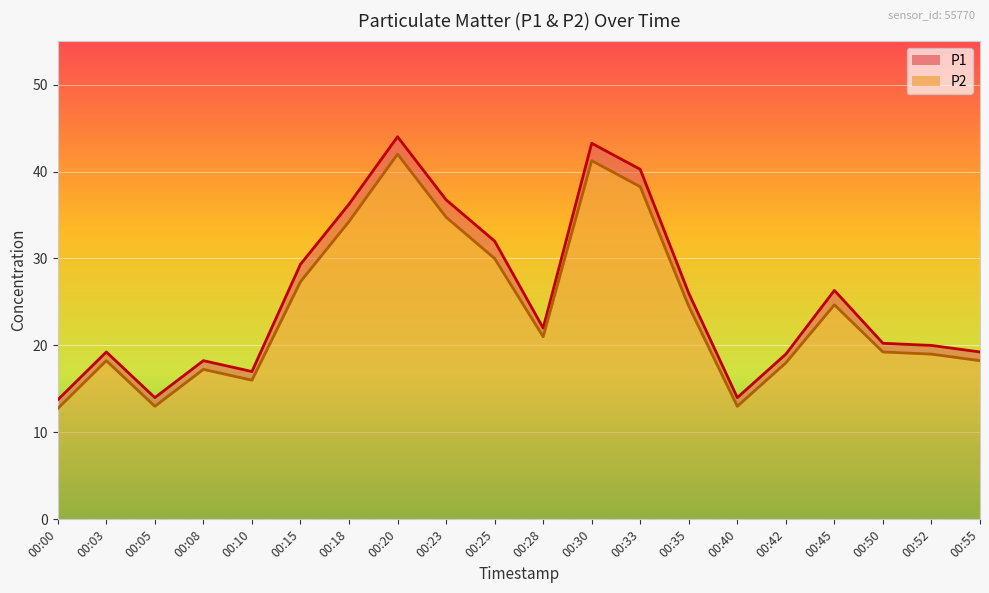

Does the chart display data point markers on the line(s)?

No